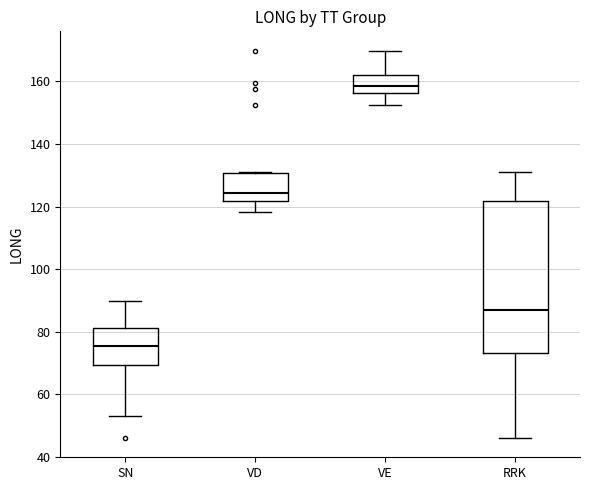

Reading left to right, read every box against the y-axis: the position of its median line, the range the box covers, and the ends of its whiskers. The values are not printed on the chart, so give them approximately, as read against the axis.

SN: median 76, box 70 to 82, whiskers 54 to 90
VD: median 124, box 122 to 130, whiskers 118 to 132
VE: median 158, box 156 to 162, whiskers 152 to 170
RRK: median 86, box 74 to 122, whiskers 46 to 132